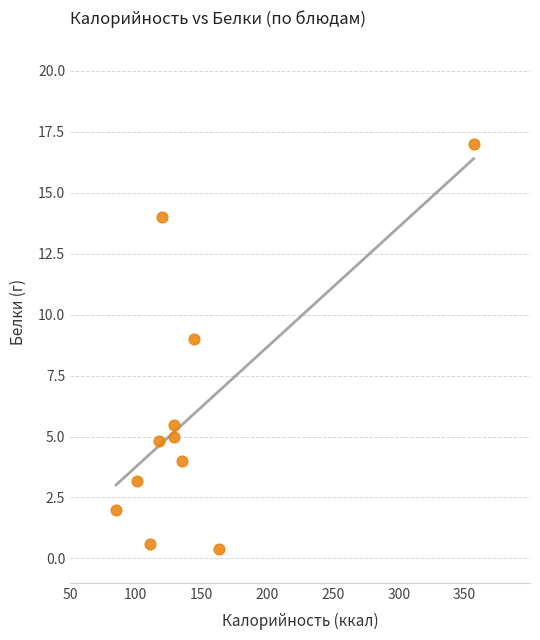

What Y value in the scatter plot is closest to 8?

9.0